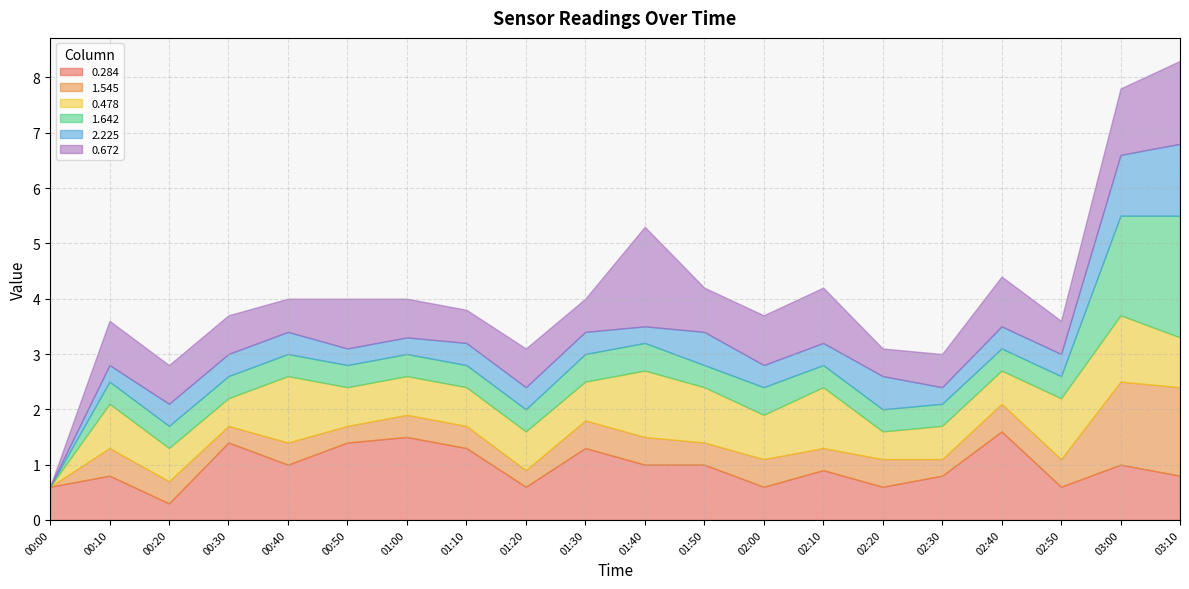

How many values in the 0.478 series exceed 0?

19